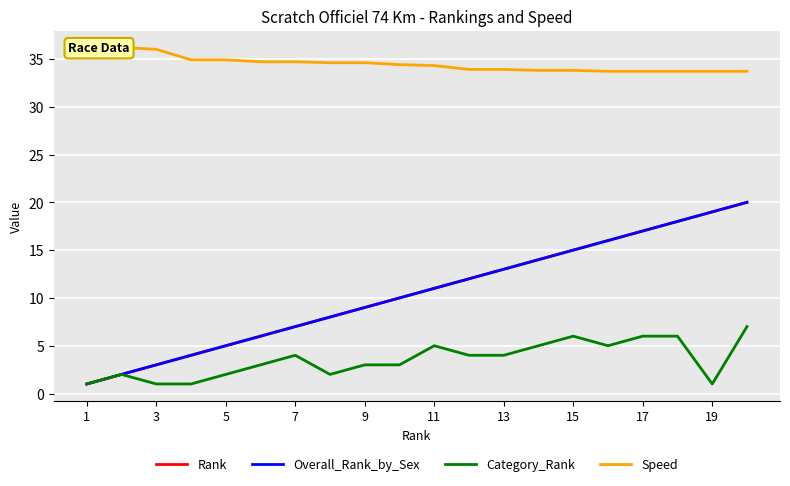

How many lines are shown in the chart?

4